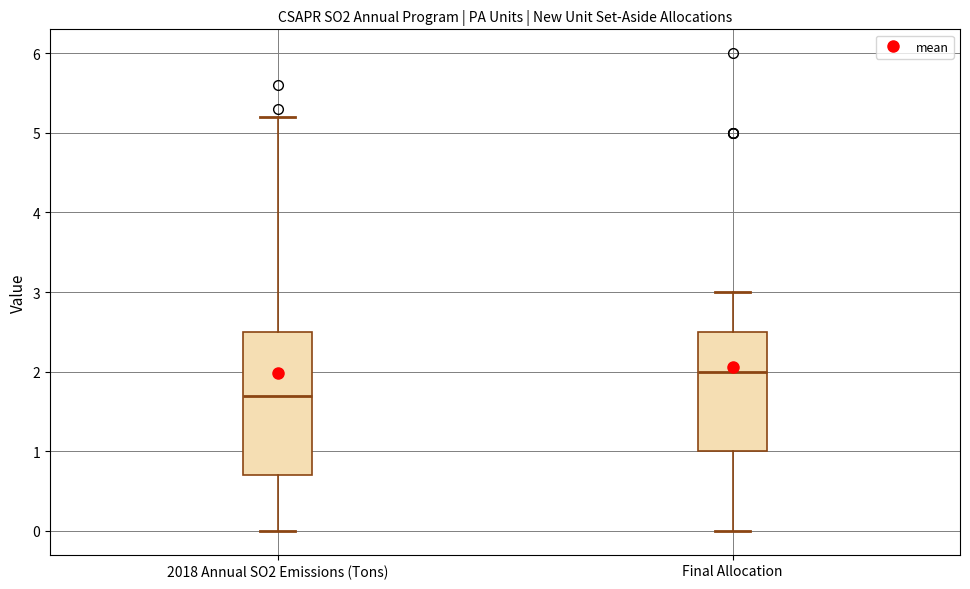

Which box's median line is the highest?

Final Allocation